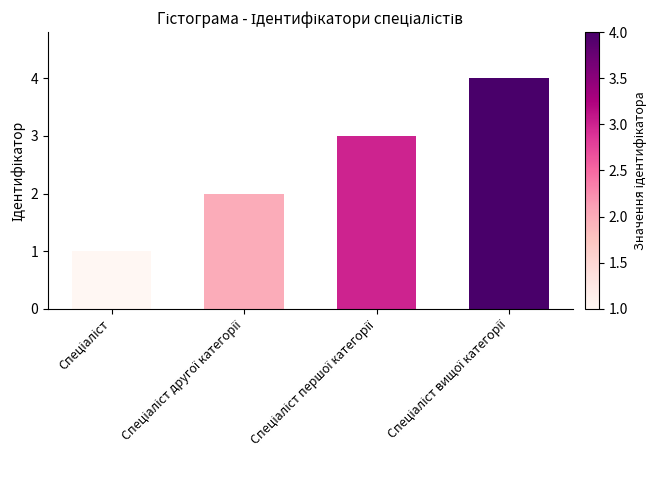

What is the difference between the maximum and minimum values?

3